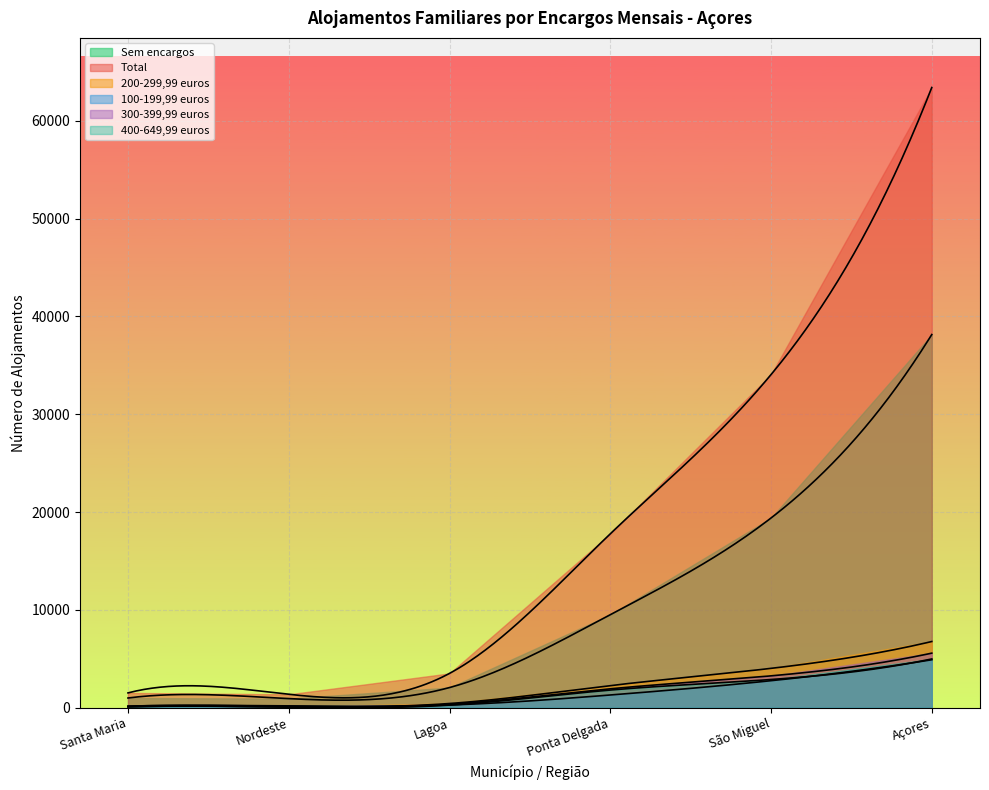

True or false: 300-399,99 euros and 400-649,99 euros cross at least once.

True